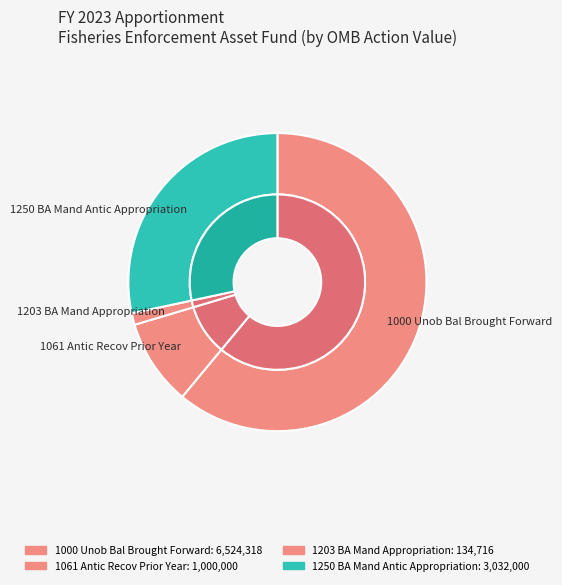

What percentage do 1061 Antic Recov Prior Year and 1000 Unob Bal Brought Forward together represent?

70.4%